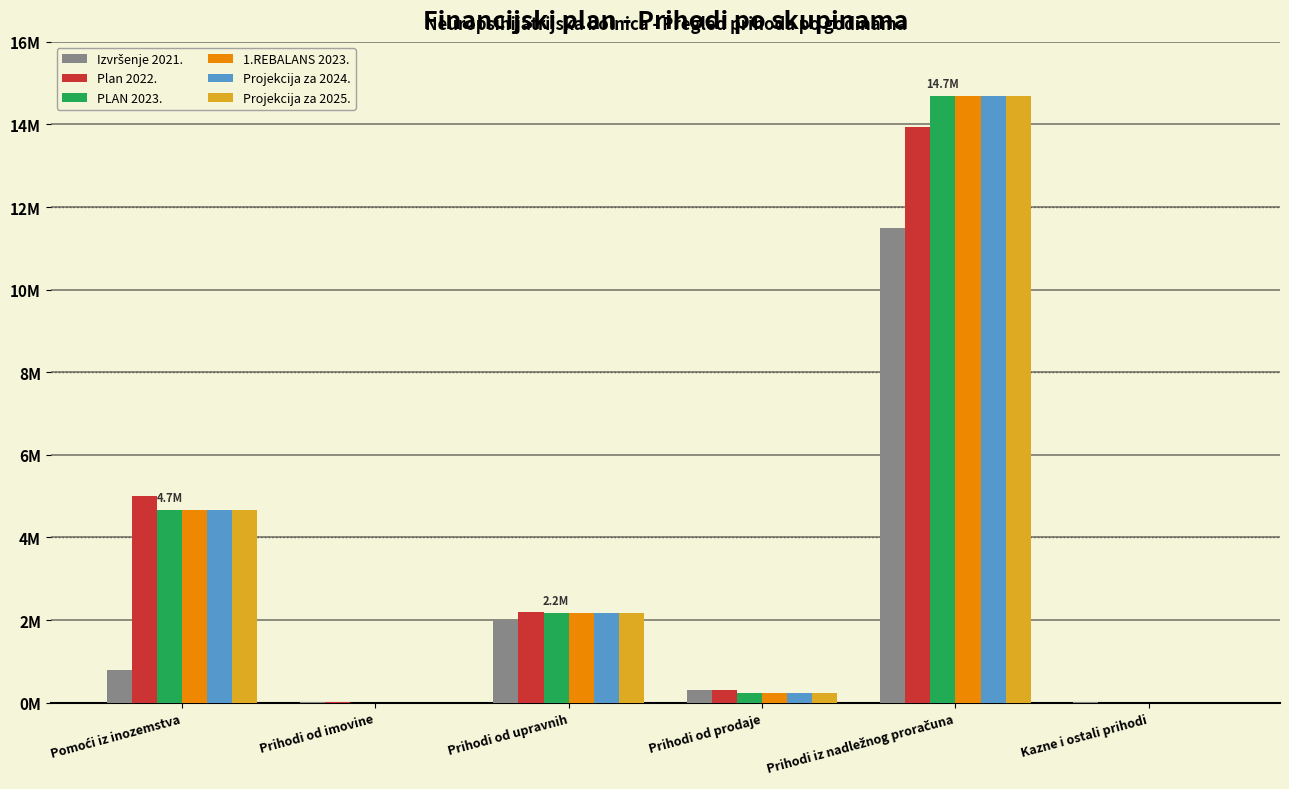

What is the average value of the Plan 2022. series?

3580148